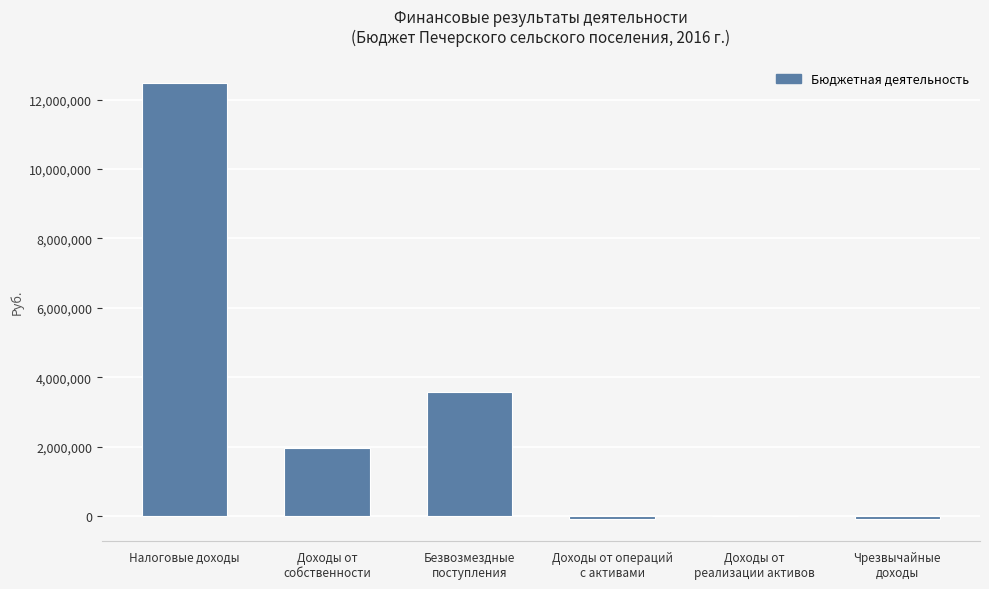

What is the sum of all values?

17827259.9